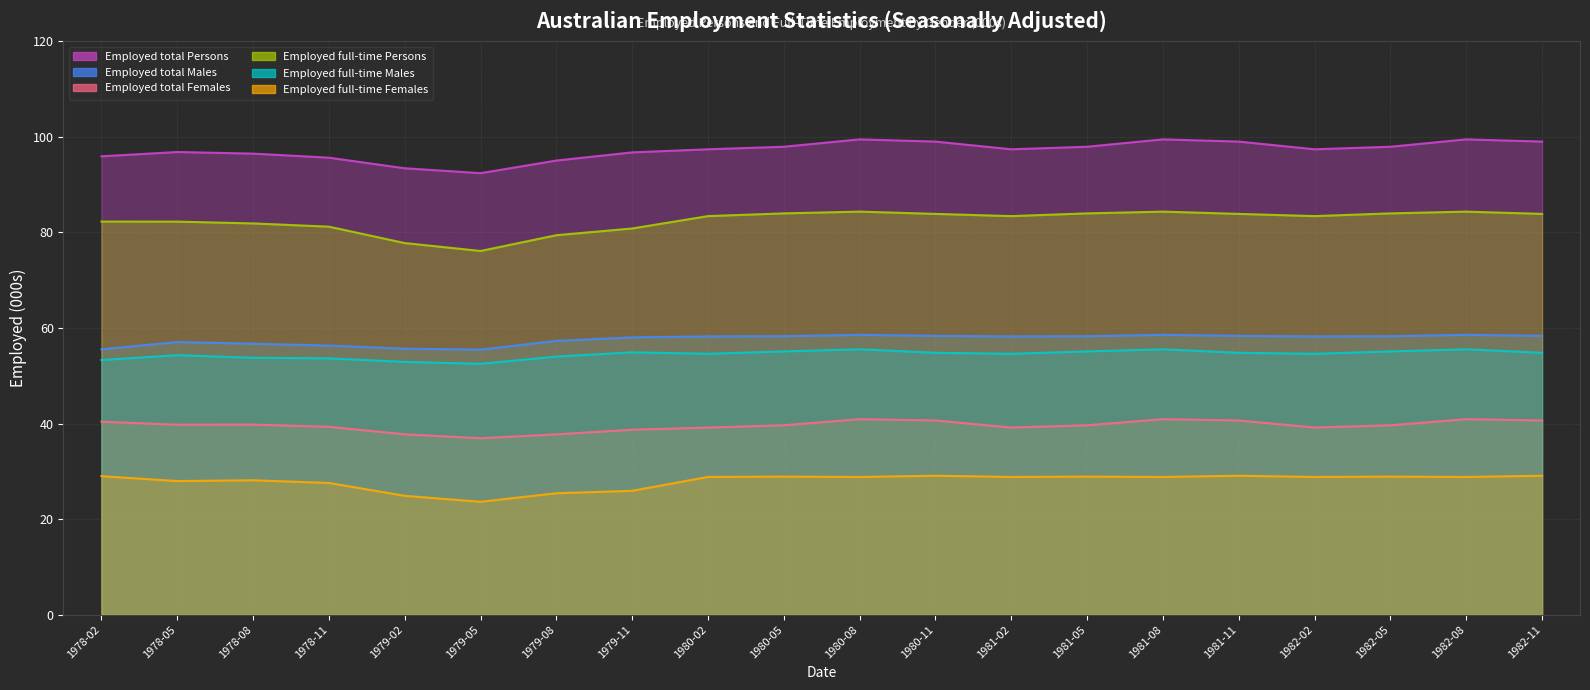

At which category does Employed full-time Females reach its first local peak?

1978-08